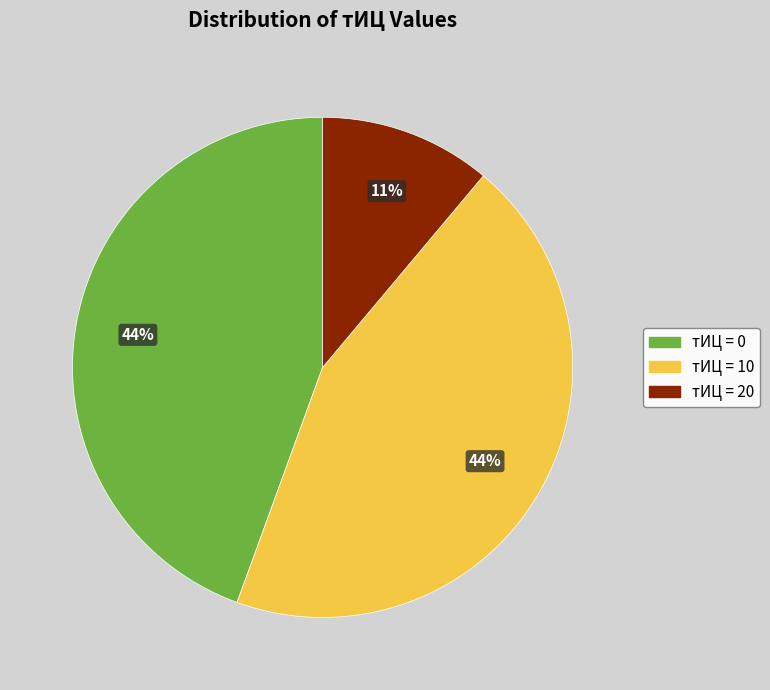

Does any single category account for the majority?

No